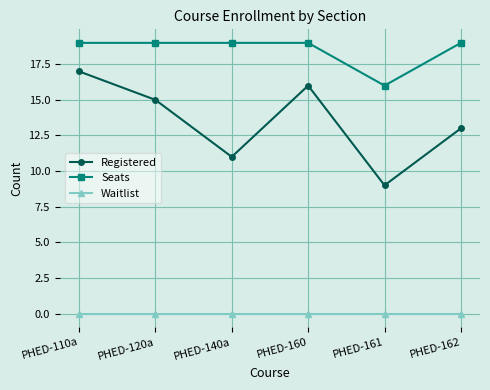

The Seats series shows 16 at PHED-161. True or false?

True